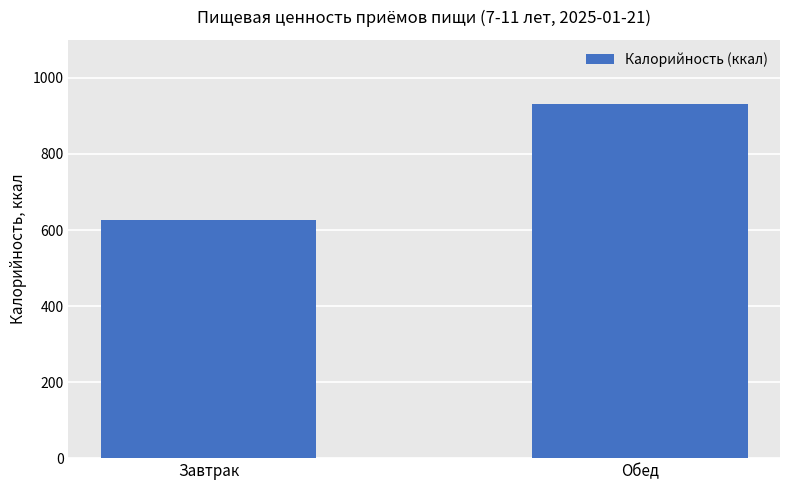

Reading left to right, extract all data points from this chart.

Завтрак=626	Обед=931